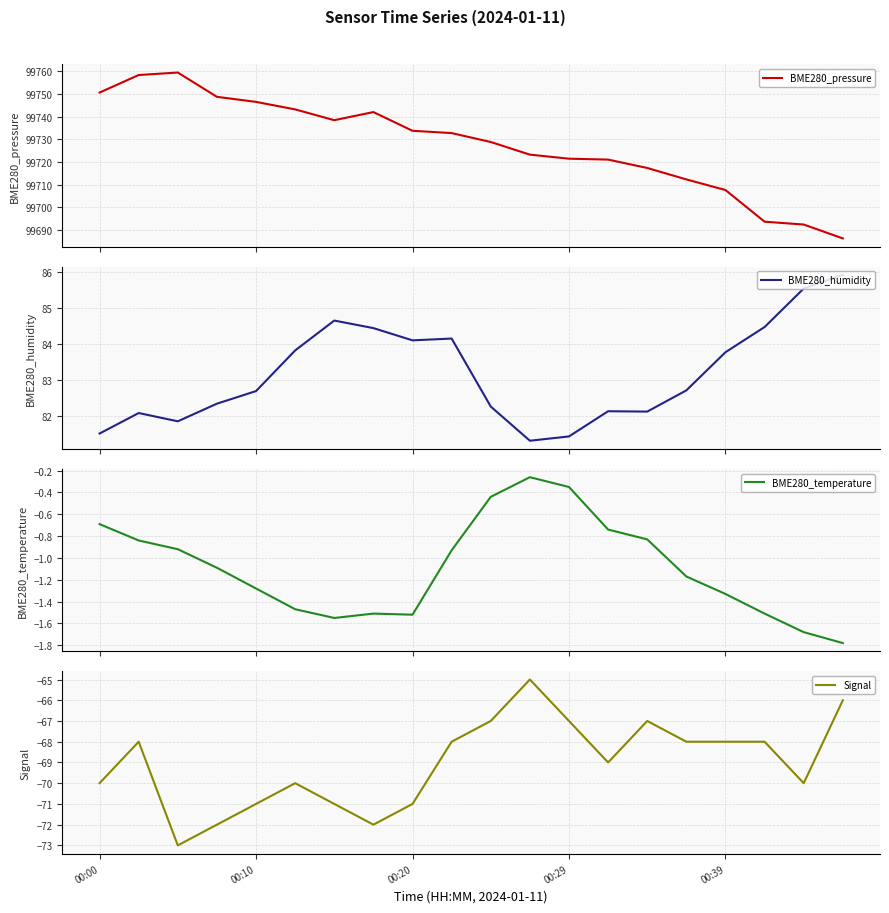

Read the BME280_humidity value at 7.

84.4